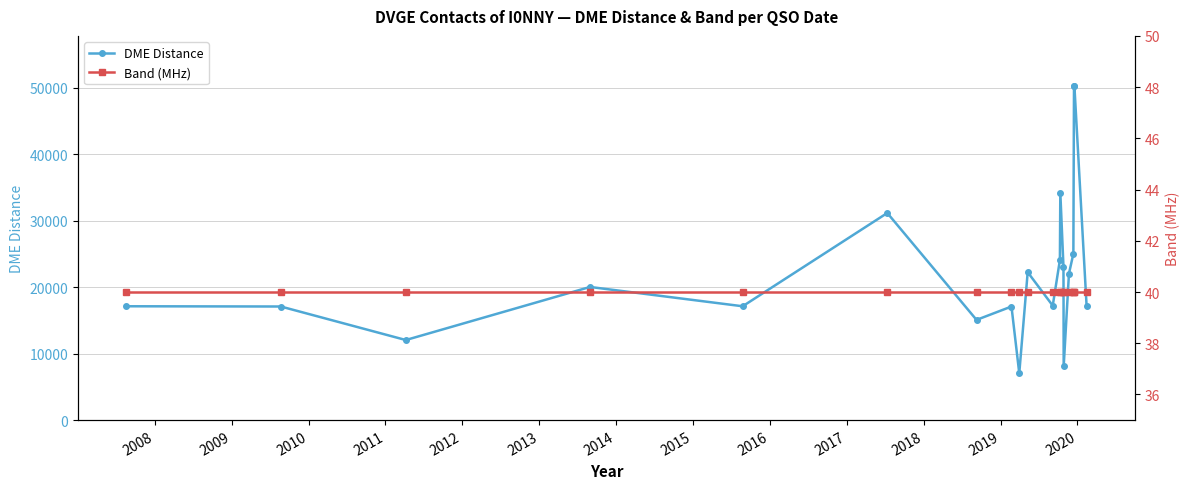

How many interior local valleys does the DME Distance series have?

6